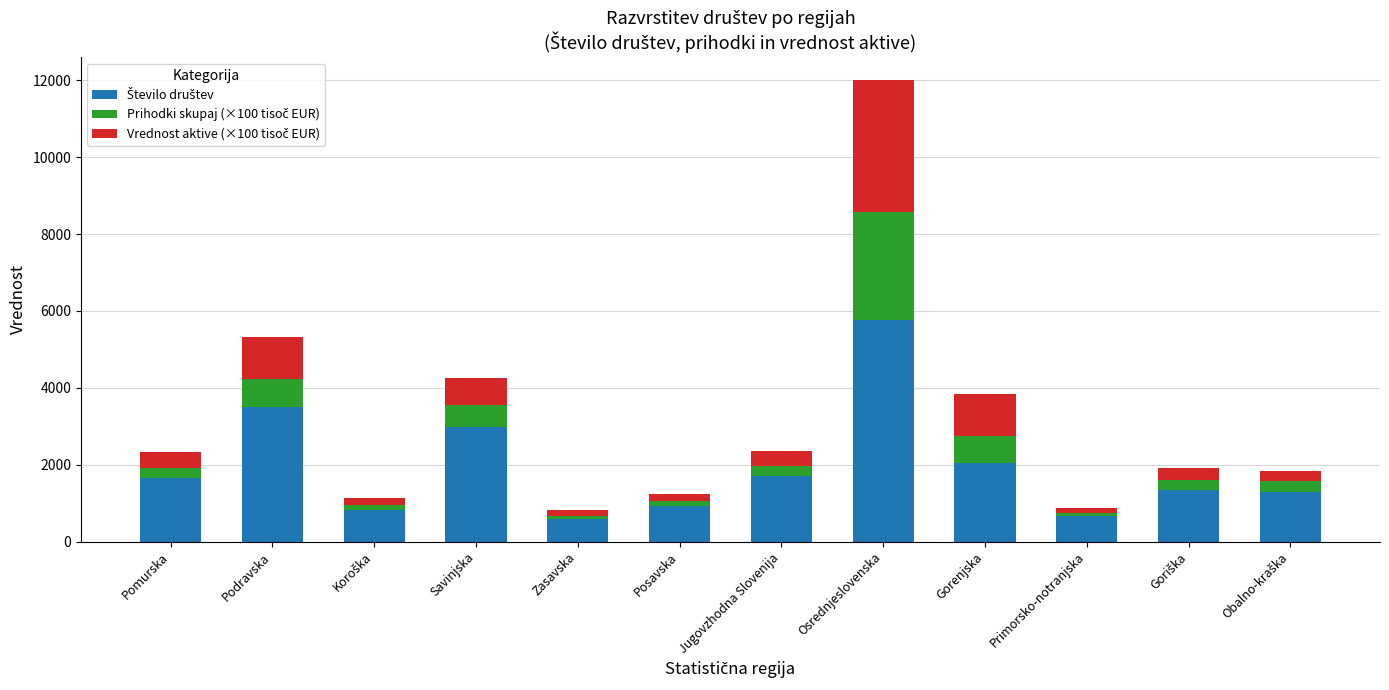

At which category is the sum across all series the highest?

Osrednjeslovenska